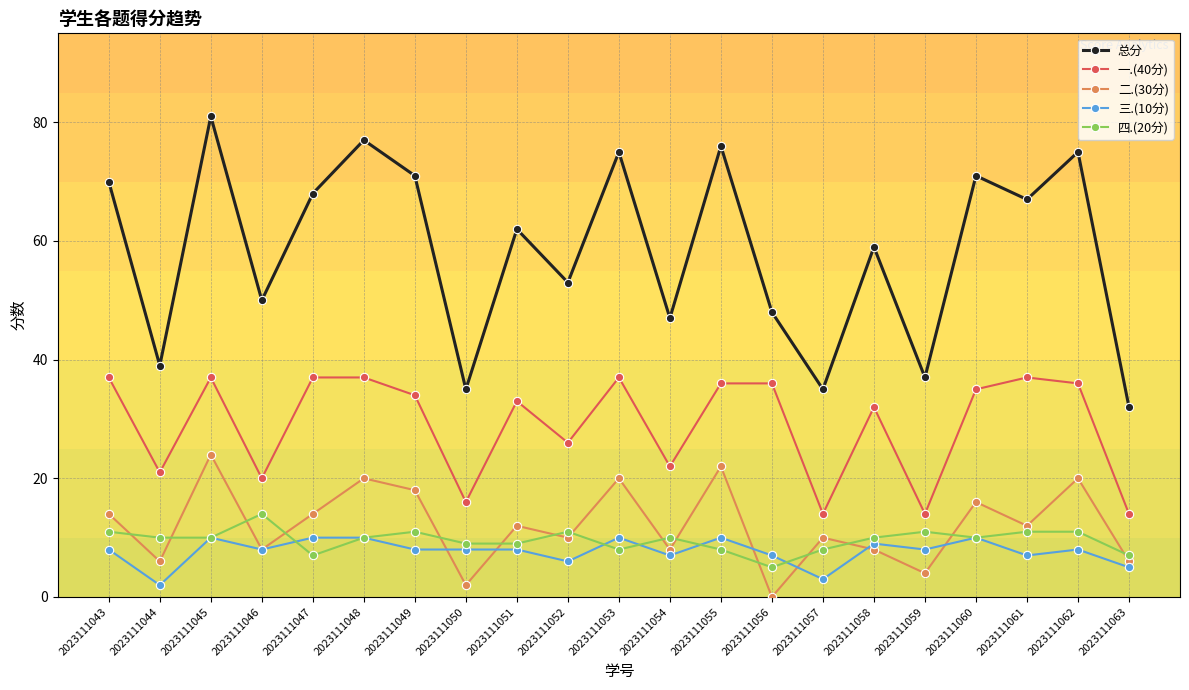

What is the difference between the highest and lowest values at 2023111063?

27